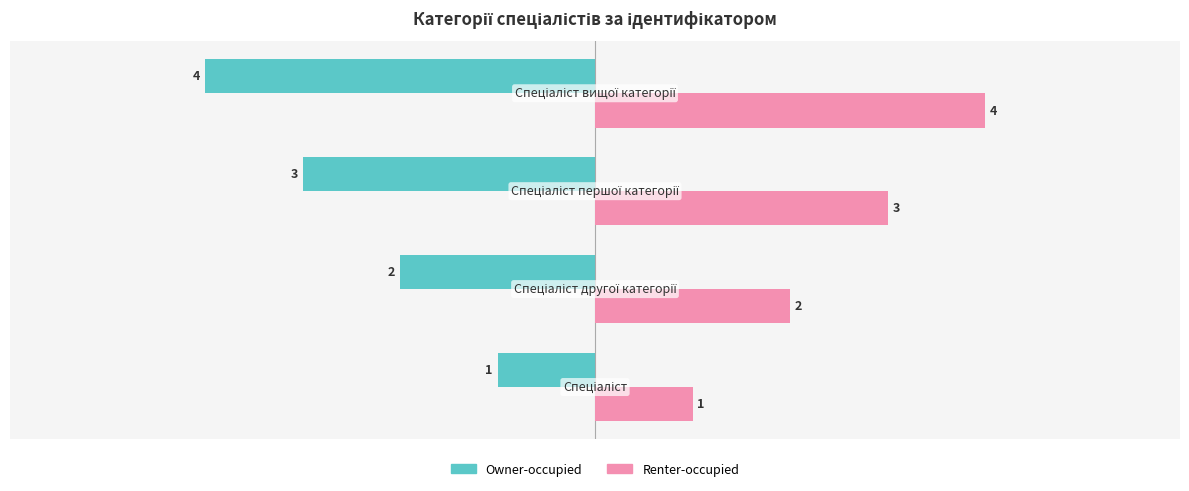

What is the difference between the maximum and minimum values in the Owner-occupied series?

3